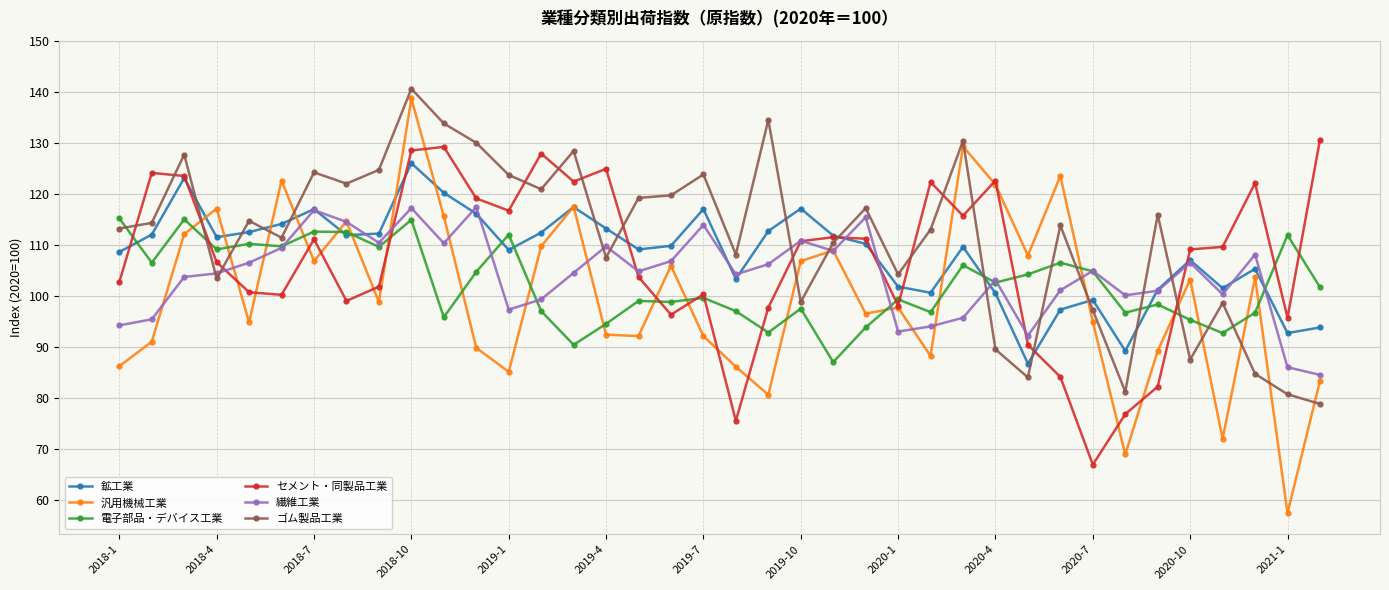

Count the number of categories in the chart.

38